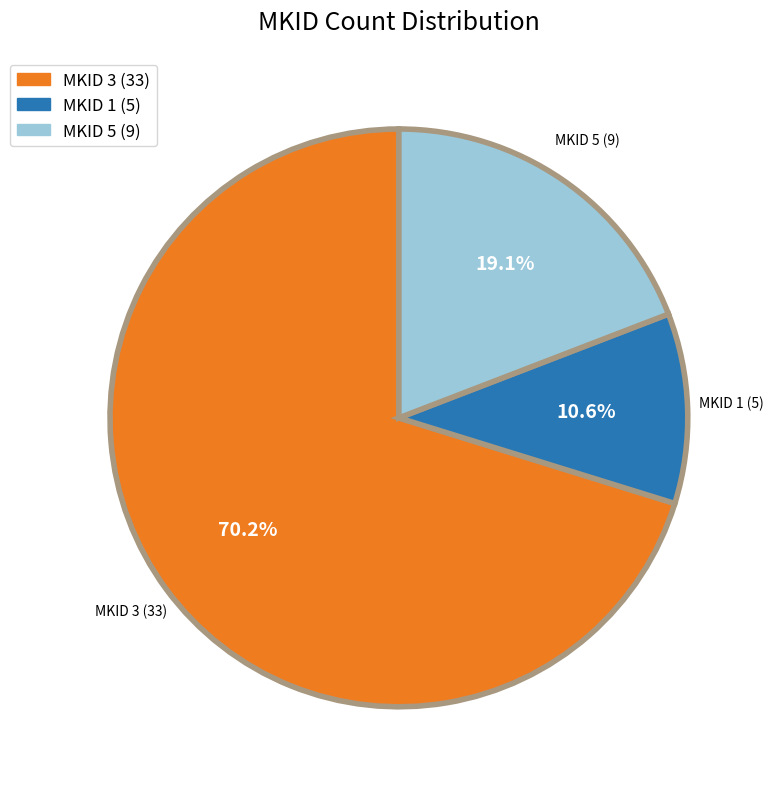

What is the total percentage of MKID 3 and MKID 5?

89.4%